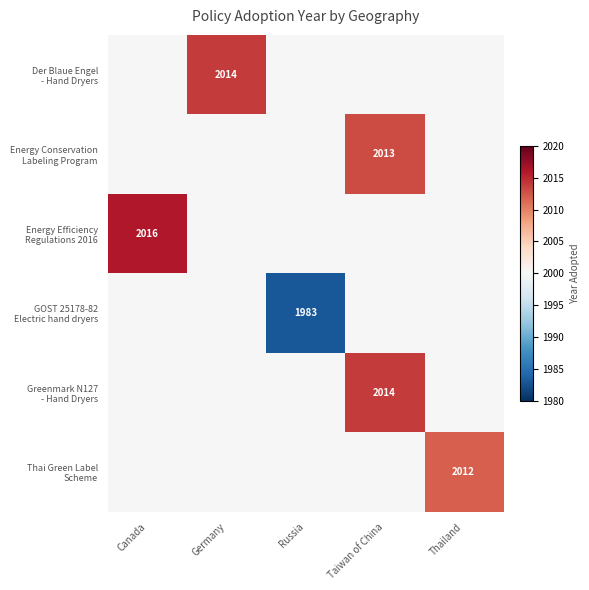

Which series changed the most between Canada and Taiwan of China?

Energy Efficiency Regulations 2016